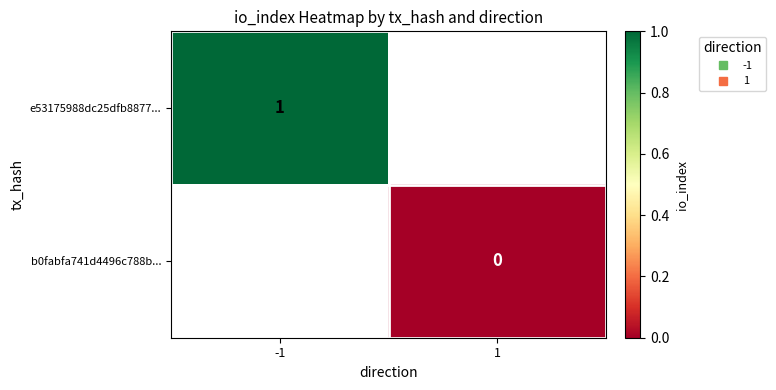

The e53175988dc25dfb8877... series shows 0.5 at -1. True or false?

False